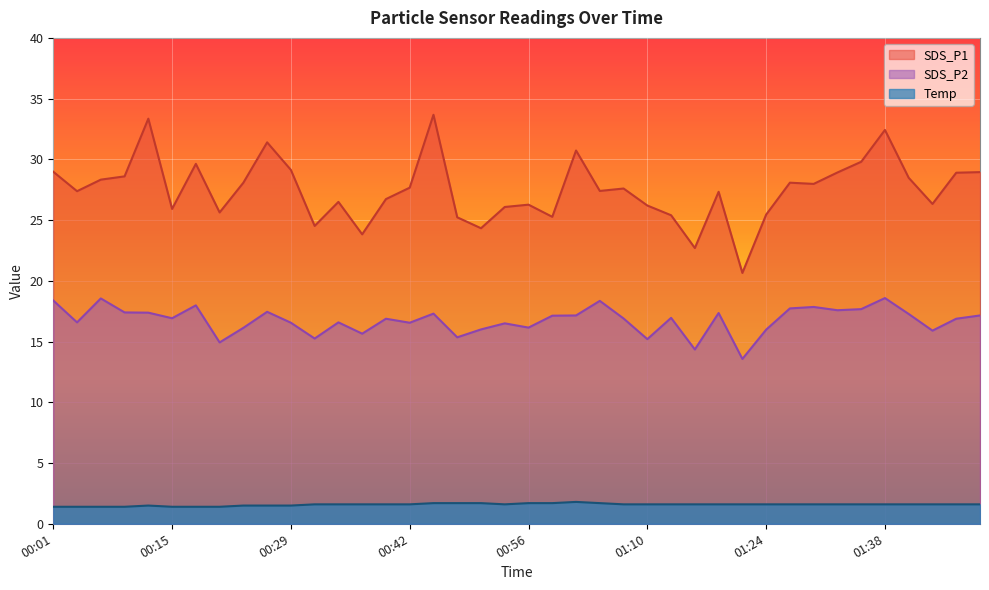

At 00:53, list the series in order from smallest to largest.

Temp, SDS_P2, SDS_P1